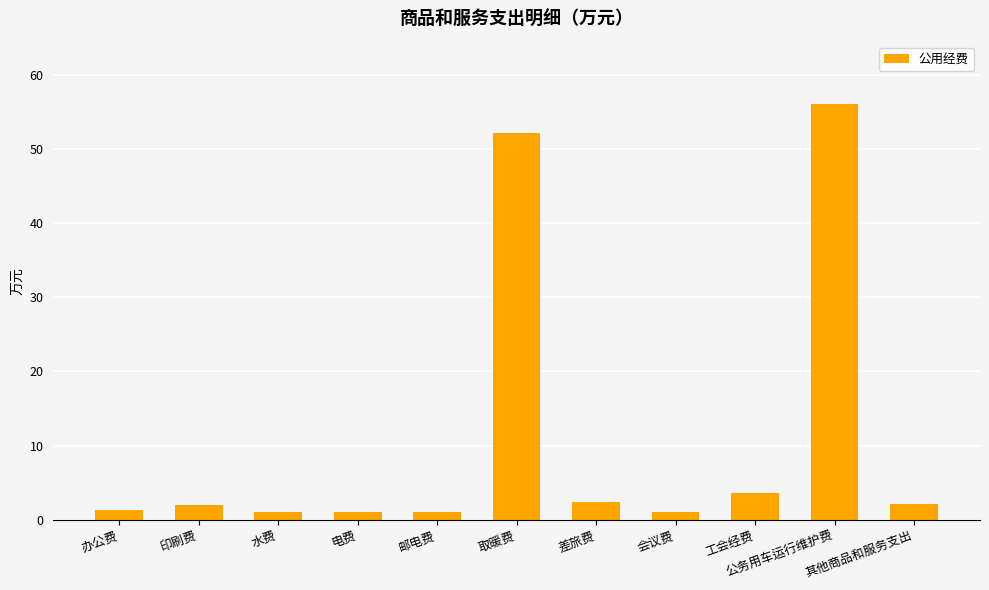

Which category has the highest value across all series?

公务用车运行维护费